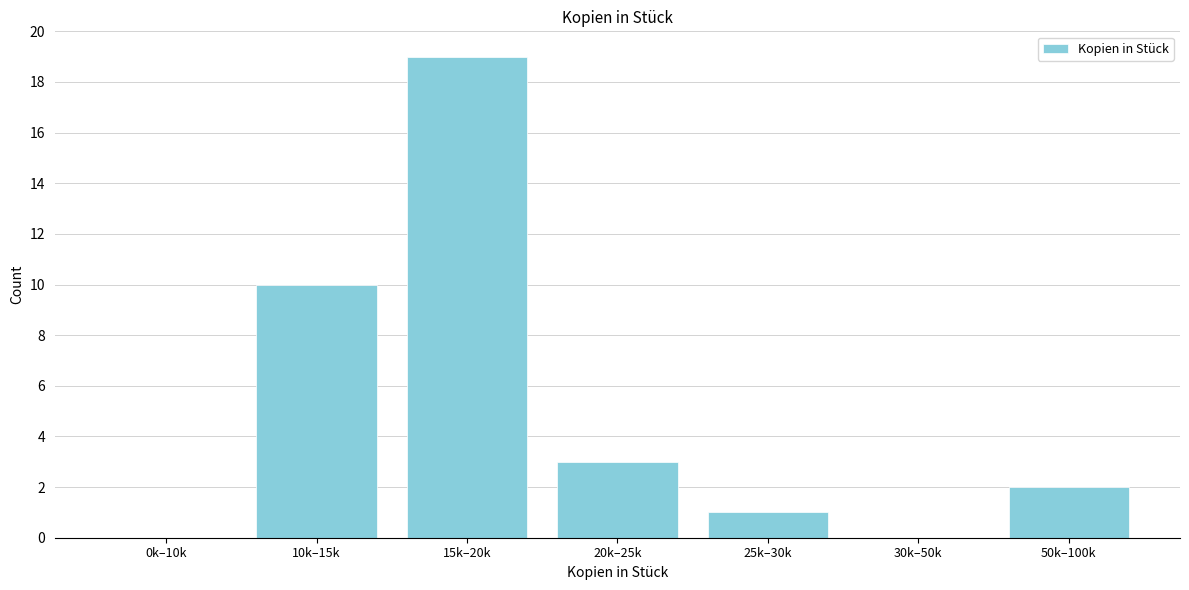

Reading right to left, extract all data points from this chart.

50k–100k=2	30k–50k=0	25k–30k=1	20k–25k=3	15k–20k=19	10k–15k=10	0k–10k=0